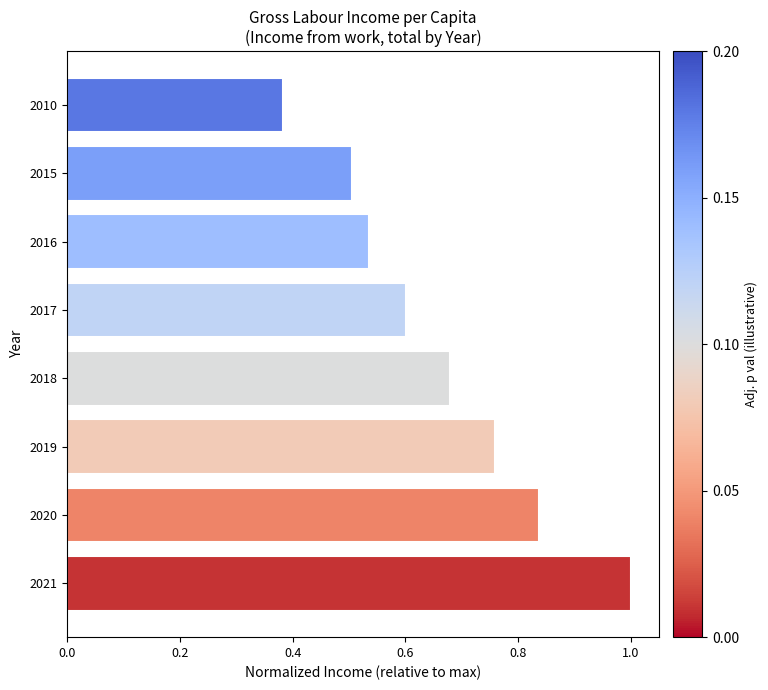

List the labels in order of value, smallest first.

2010, 2015, 2016, 2017, 2018, 2019, 2020, 2021